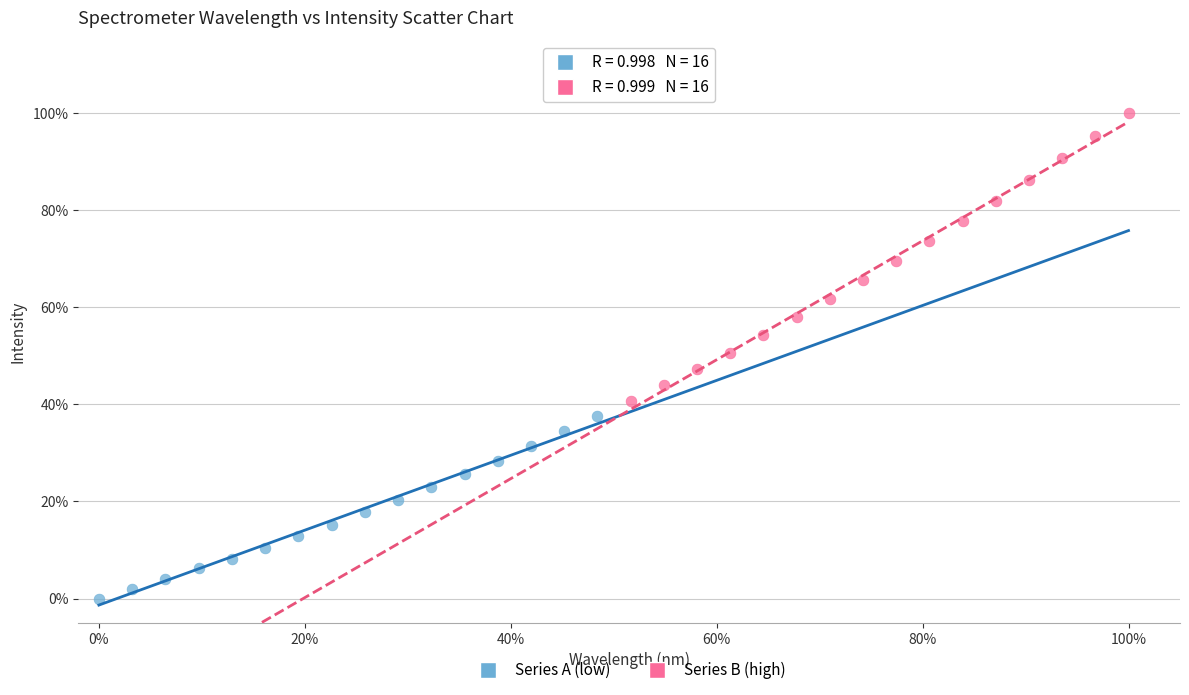

What are all the series names shown in the legend?

Series A (low), Series B (high)